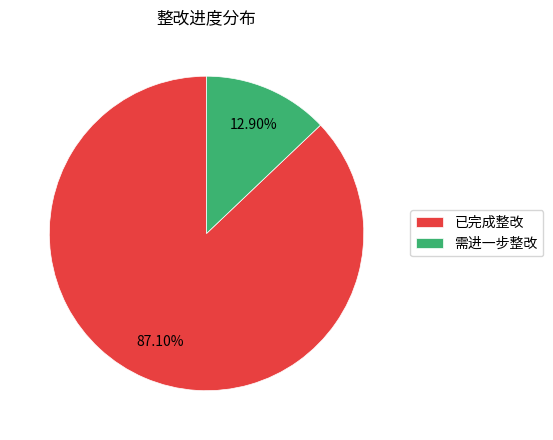

To the nearest percent, what portion does 已完成整改 represent?

87%